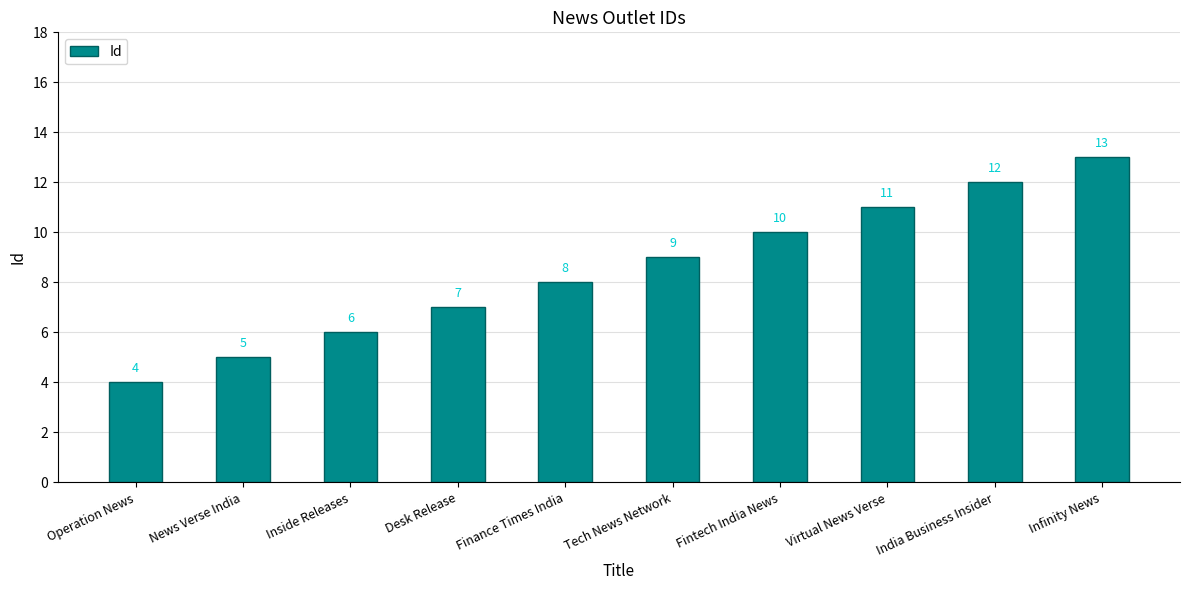

What is the ratio of the value at Virtual News Verse to the value at Fintech India News?

1.1